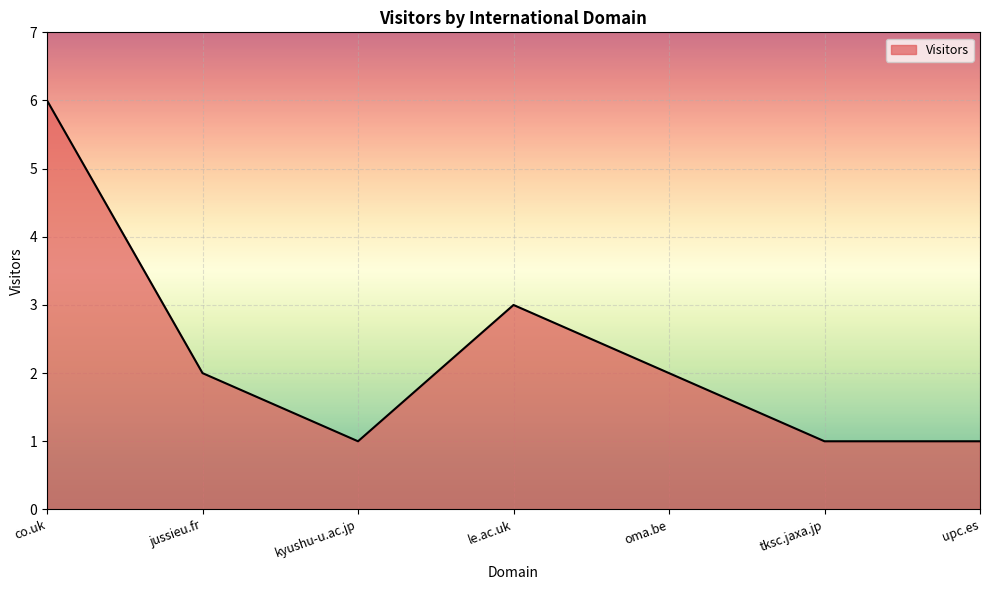

Between co.uk and oma.be, which is larger?

co.uk